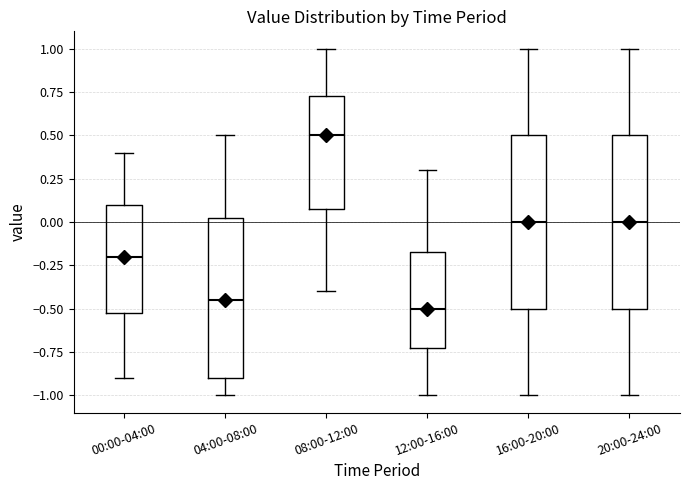

Where does the lower whisker of the box for 04:00-08:00 end on the y-axis? The values are not printed on the chart, so give them approximately, as read against the axis.

-1.00